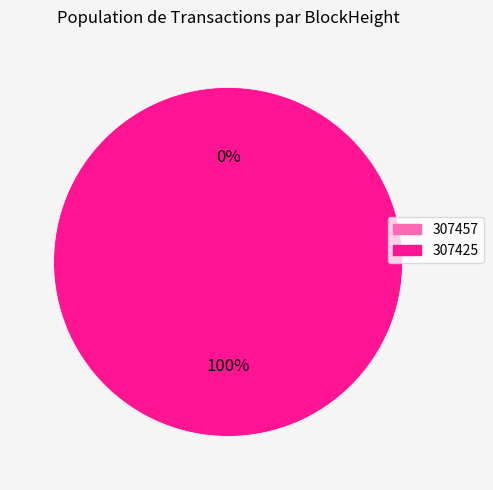

To the nearest percent, what is the average slice percentage?

50%